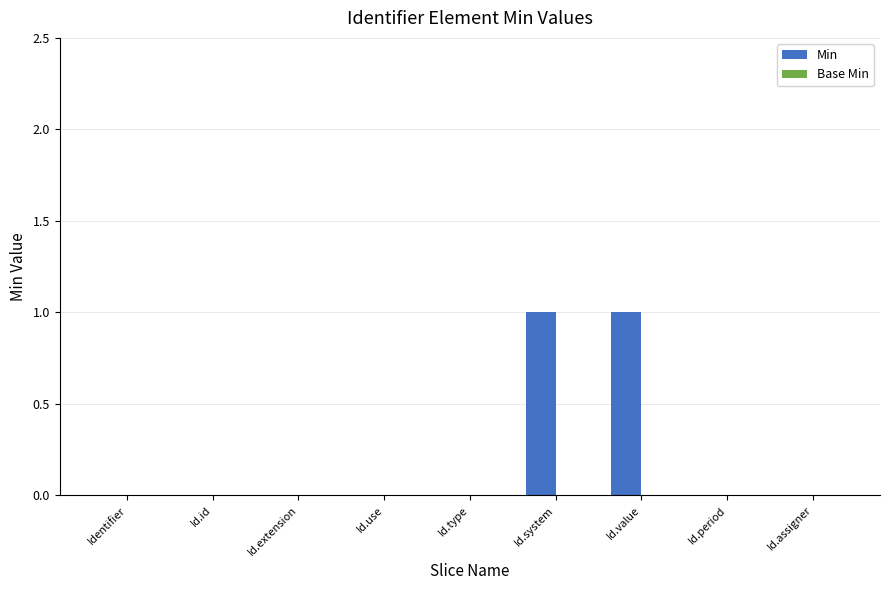

The value at Id.system is 1. True or false?

True